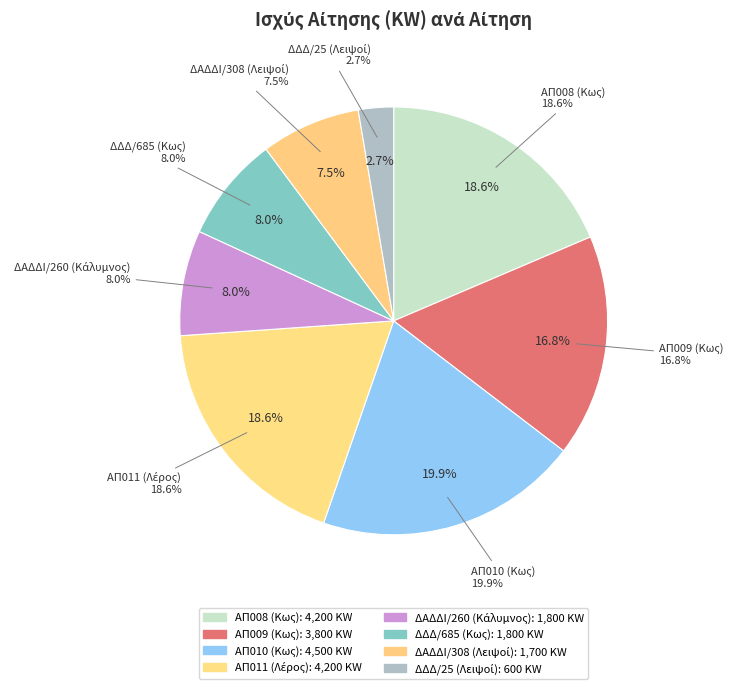

Rank the categories by value from lowest to highest.

ΔΔΔ/25 (Λειψοί), ΔΑΔΔΙ/308 (Λειψοί), ΔΑΔΔΙ/260 (Κάλυμνος), ΔΔΔ/685 (Κως), ΑΠ009 (Κως), ΑΠ008 (Κως), ΑΠ011 (Λέρος), ΑΠ010 (Κως)